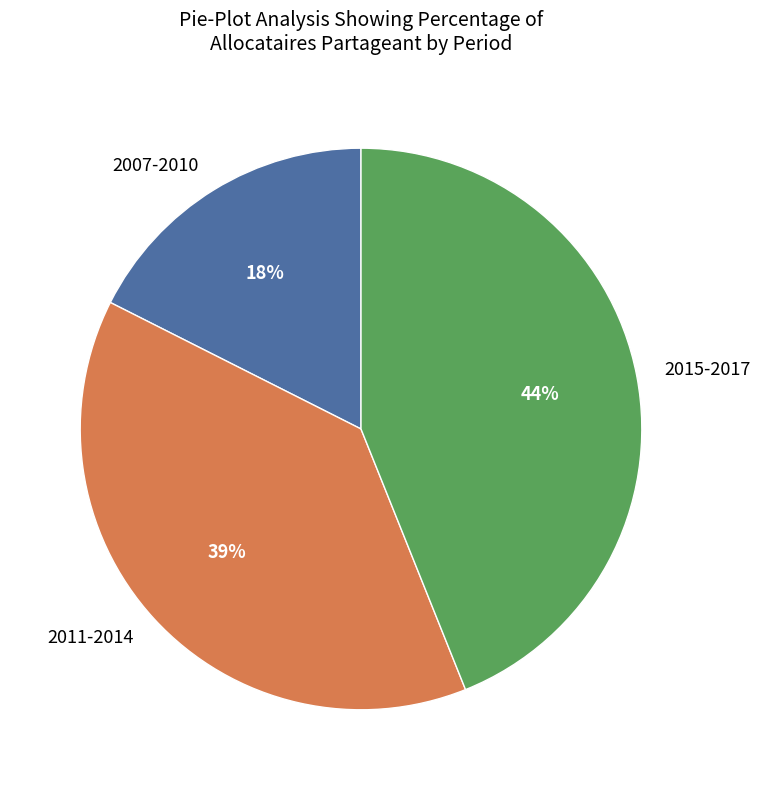

Rank the categories by value from highest to lowest.

2015-2017, 2011-2014, 2007-2010